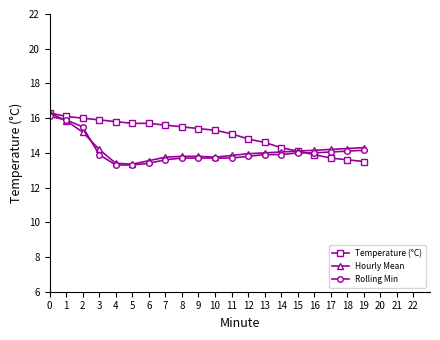

Read the Rolling Min value at 5.

13.3